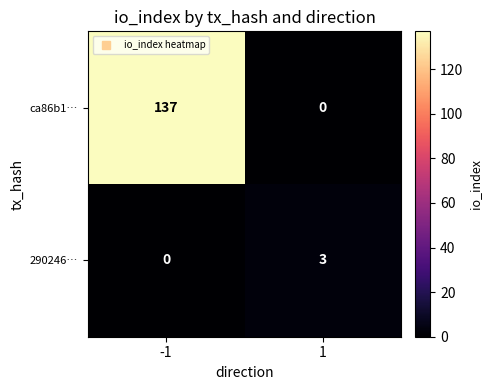

Reading right to left, list all the values displayed in this chart.

ca86b1…: 1=0	-1=137
290246…: 1=3	-1=0